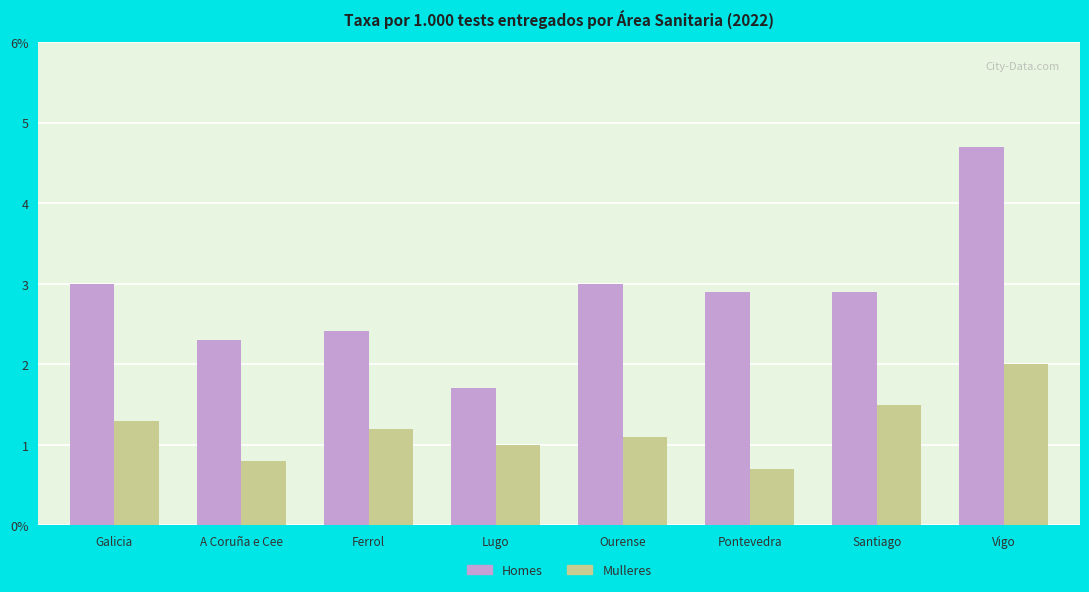

Rank the series by their average value, from lowest to highest.

Mulleres, Homes